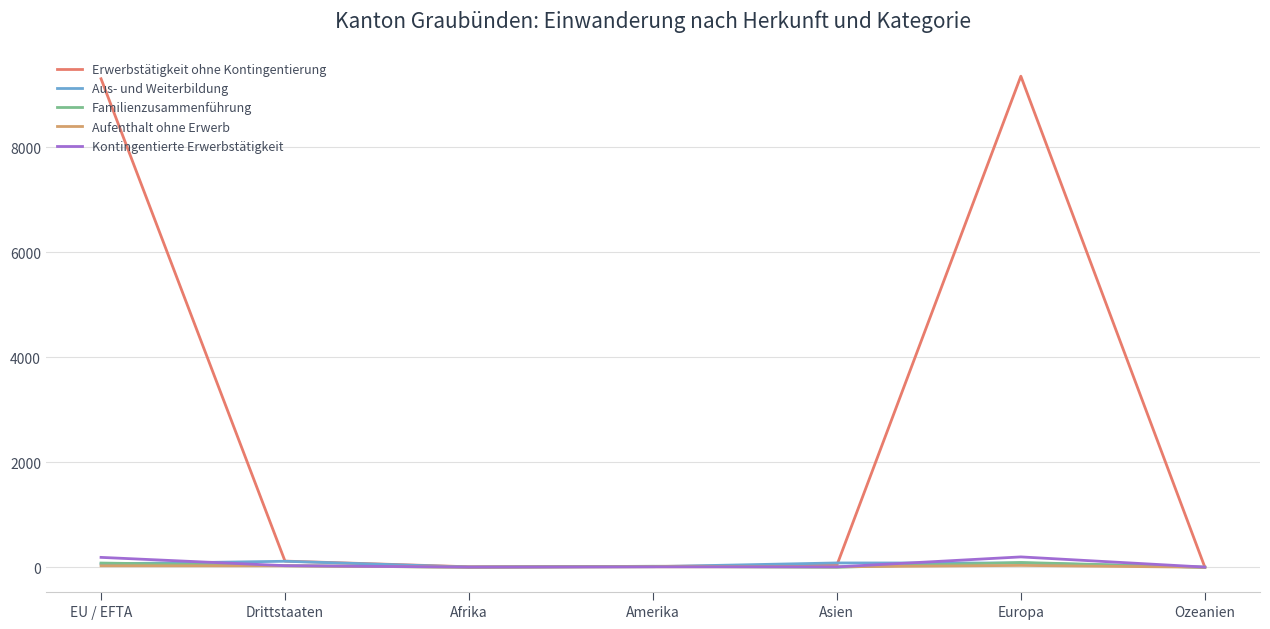

Where is Erwerbstätigkeit ohne Kontingentierung nearest to the value 4676?

Drittstaaten